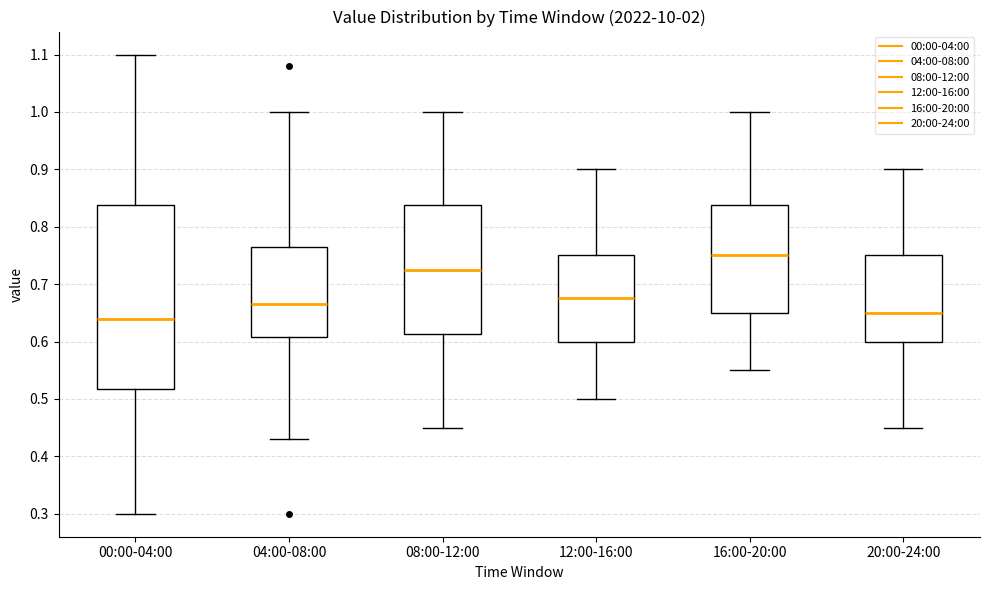

Reading left to right, read every box against the y-axis: the position of its median line, the range the box covers, and the ends of its whiskers. The values are not printed on the chart, so give them approximately, as read against the axis.

00:00-04:00: median 0.64, box 0.52 to 0.84, whiskers 0.30 to 1.10
04:00-08:00: median 0.67, box 0.61 to 0.77, whiskers 0.43 to 1.00
08:00-12:00: median 0.73, box 0.61 to 0.84, whiskers 0.45 to 1.00
12:00-16:00: median 0.68, box 0.60 to 0.75, whiskers 0.50 to 0.90
16:00-20:00: median 0.75, box 0.65 to 0.84, whiskers 0.55 to 1.00
20:00-24:00: median 0.65, box 0.60 to 0.75, whiskers 0.45 to 0.90